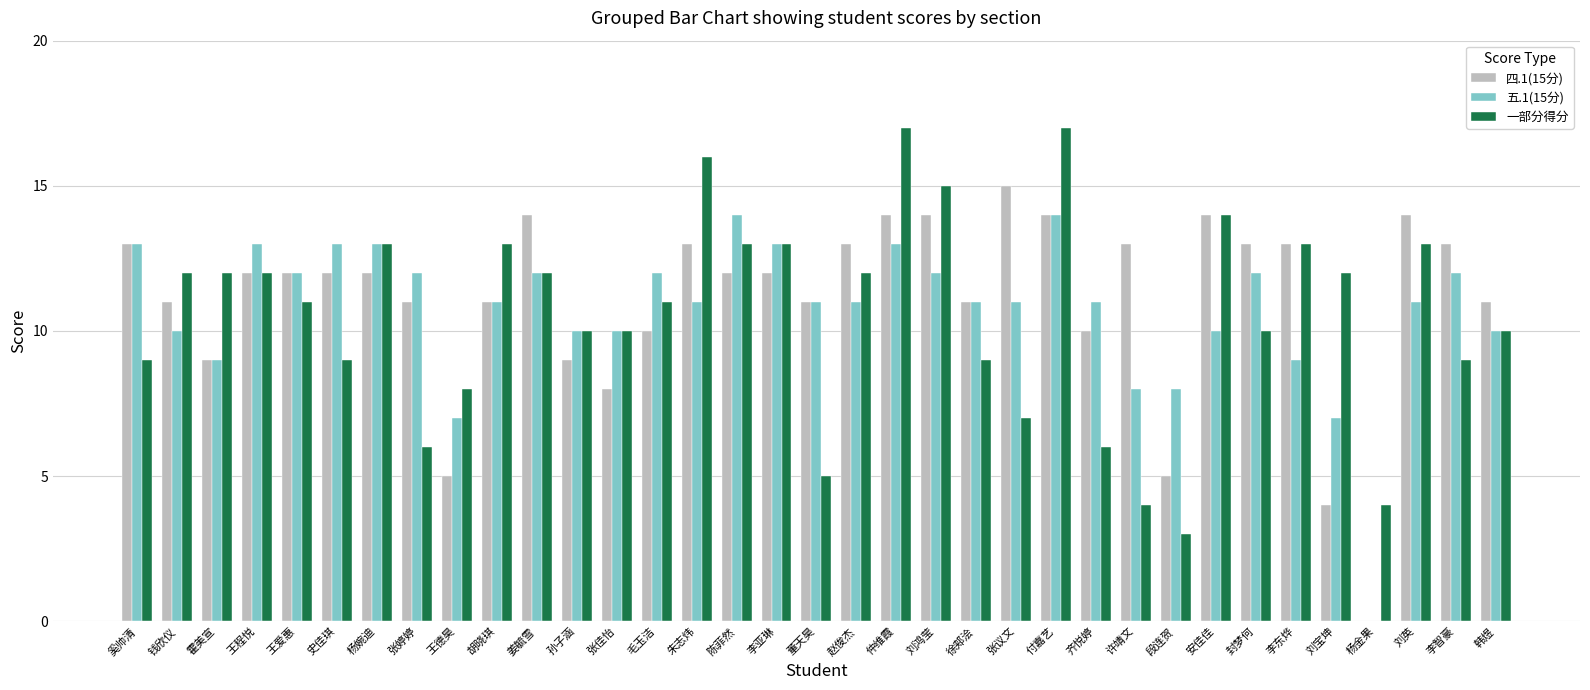

Count the number of data series in this chart.

3